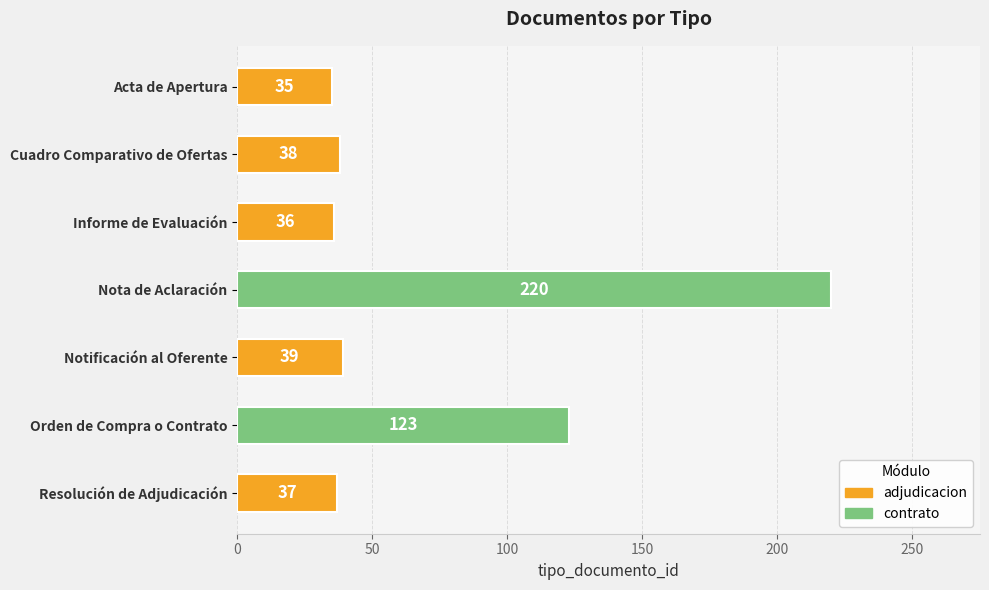

Rank the categories by value from lowest to highest.

Acta de Apertura, Informe de Evaluación, Resolución de Adjudicación, Cuadro Comparativo de Ofertas, Notificación al Oferente, Orden de Compra o Contrato, Nota de Aclaración